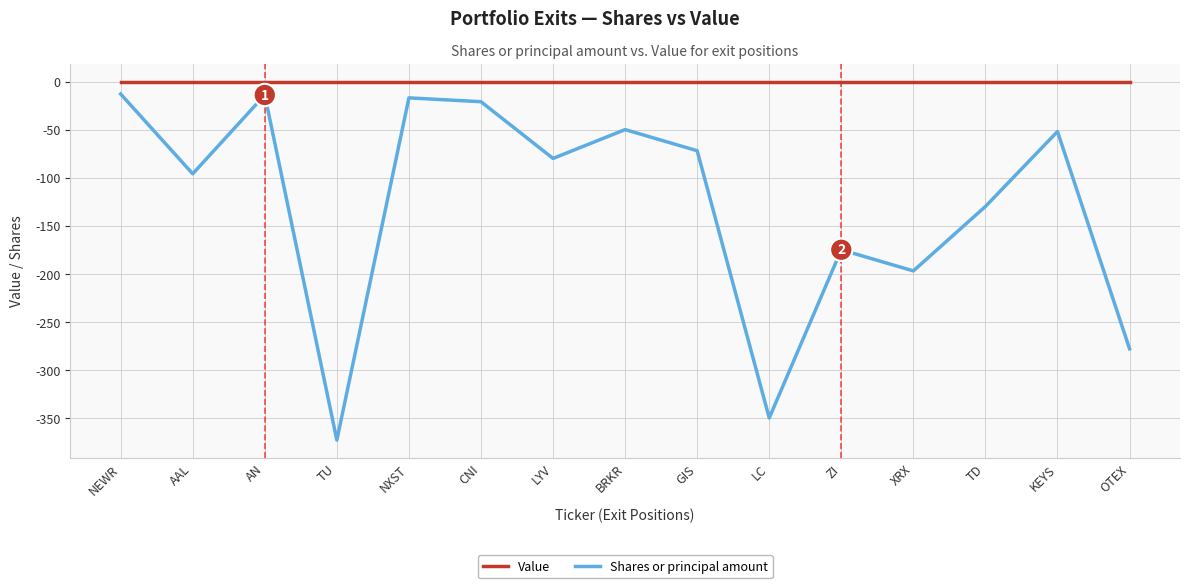

Which series has the widest spread of values?

Shares or principal amount